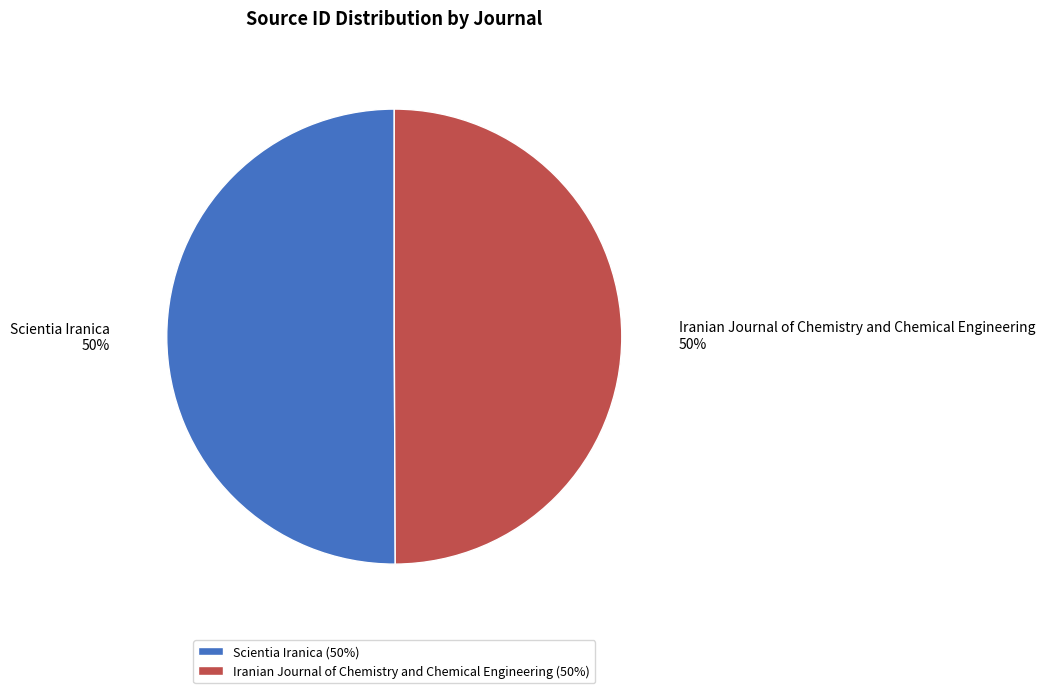

How many slices are in this pie chart?

2